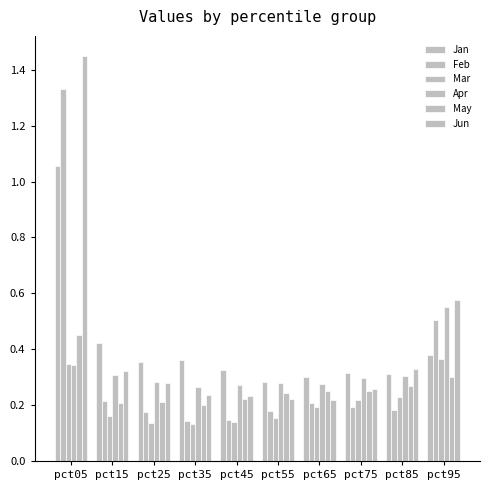

What is the approximate value of Jun at pct35?

0.2